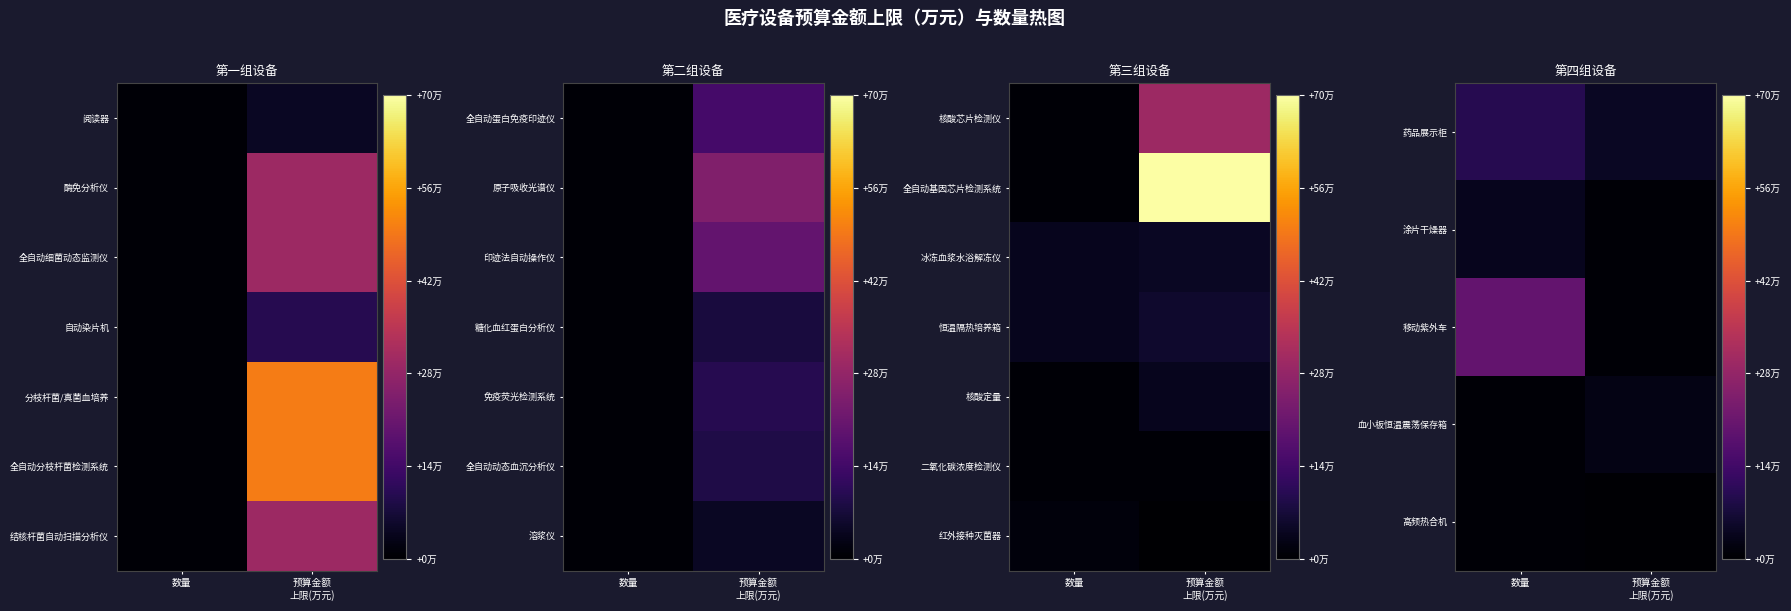

True or false: 药品展示柜 has a value of 16.8 at 数量.

False